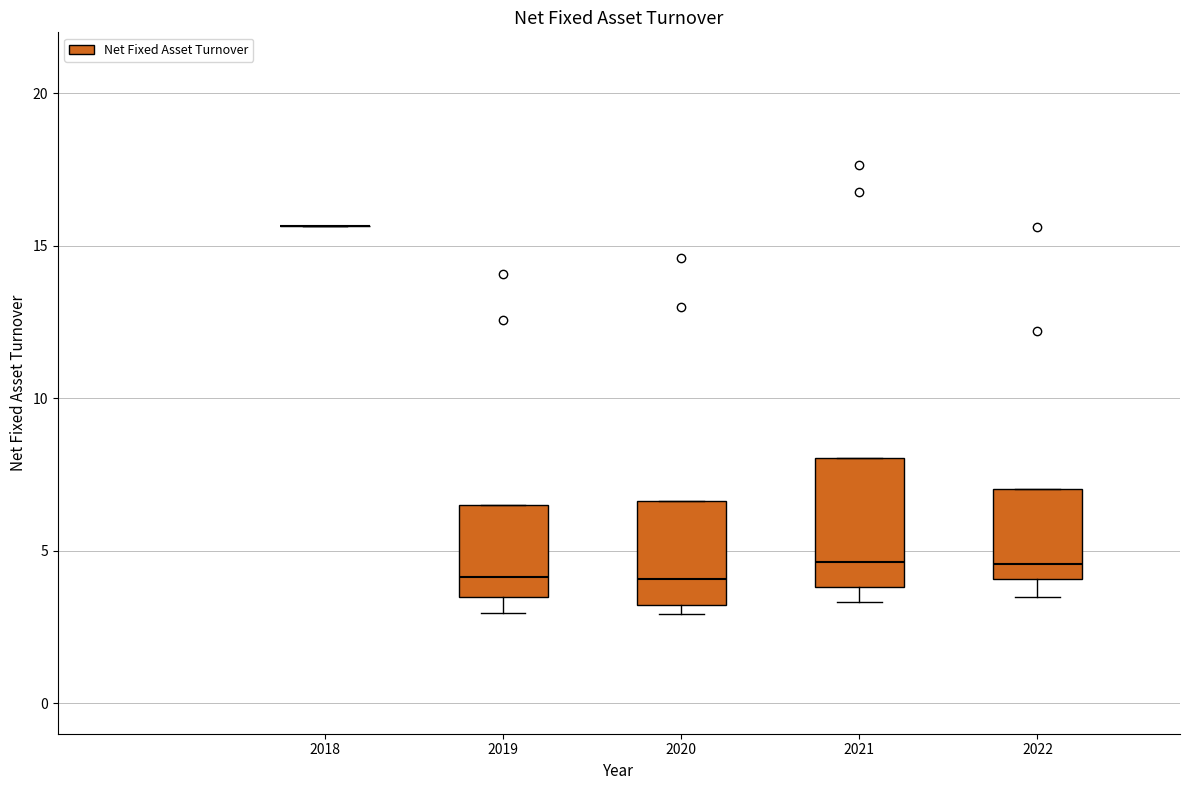

Comparing the boxes themselves (not the whiskers), which one is the tallest?

2021